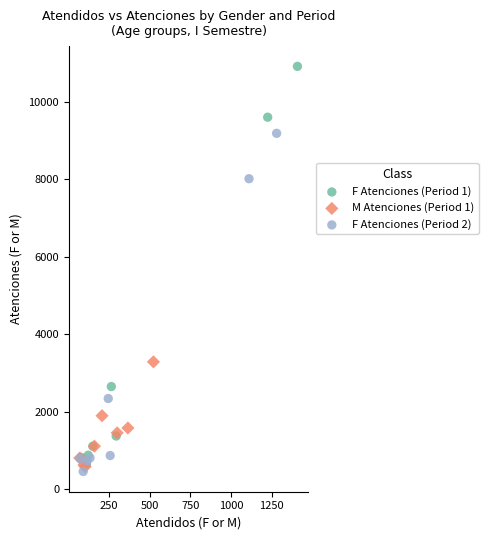

Which series reaches the maximum Y coordinate?

F Atenciones (Period 1)